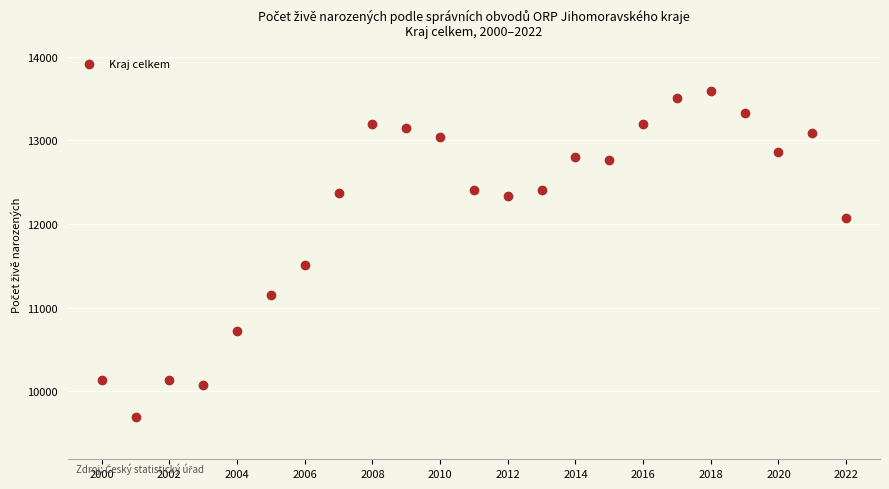

What Y value in the scatter plot is closest to 11639?

11512